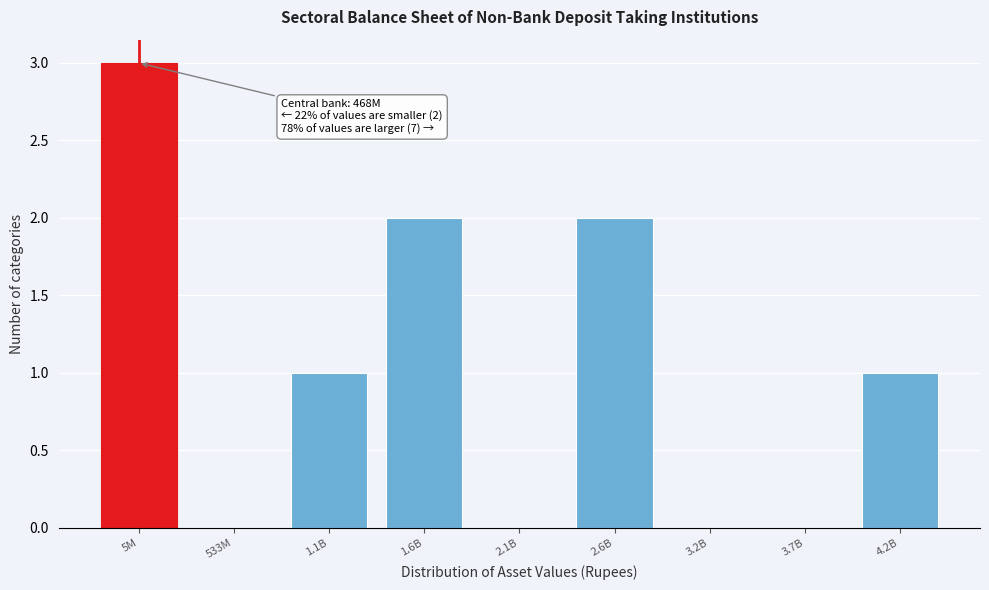

Reading left to right, what are all the values shown in this chart?

5M=3	533M=0	1.1B=1	1.6B=2	2.1B=0	2.6B=2	3.2B=0	3.7B=0	4.2B=1